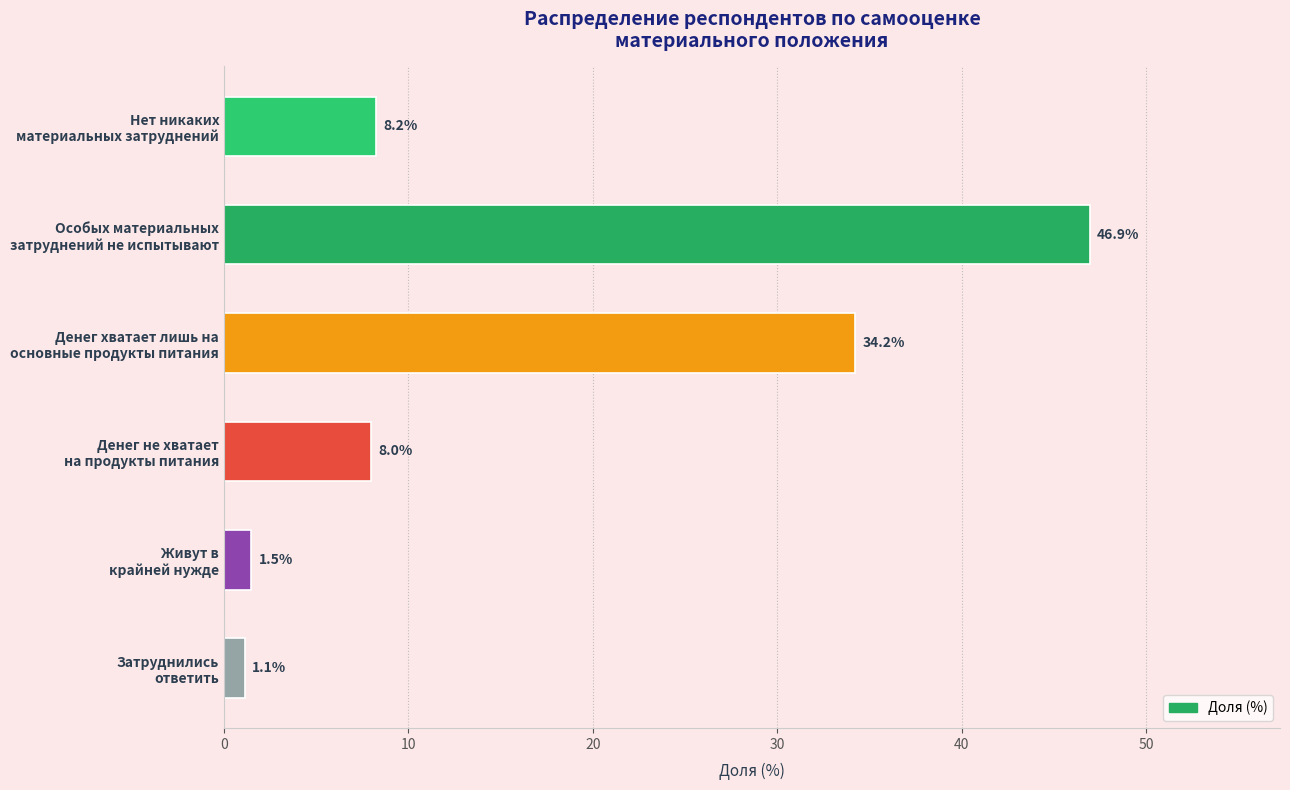

What is the minimum value shown in the chart?

1.1